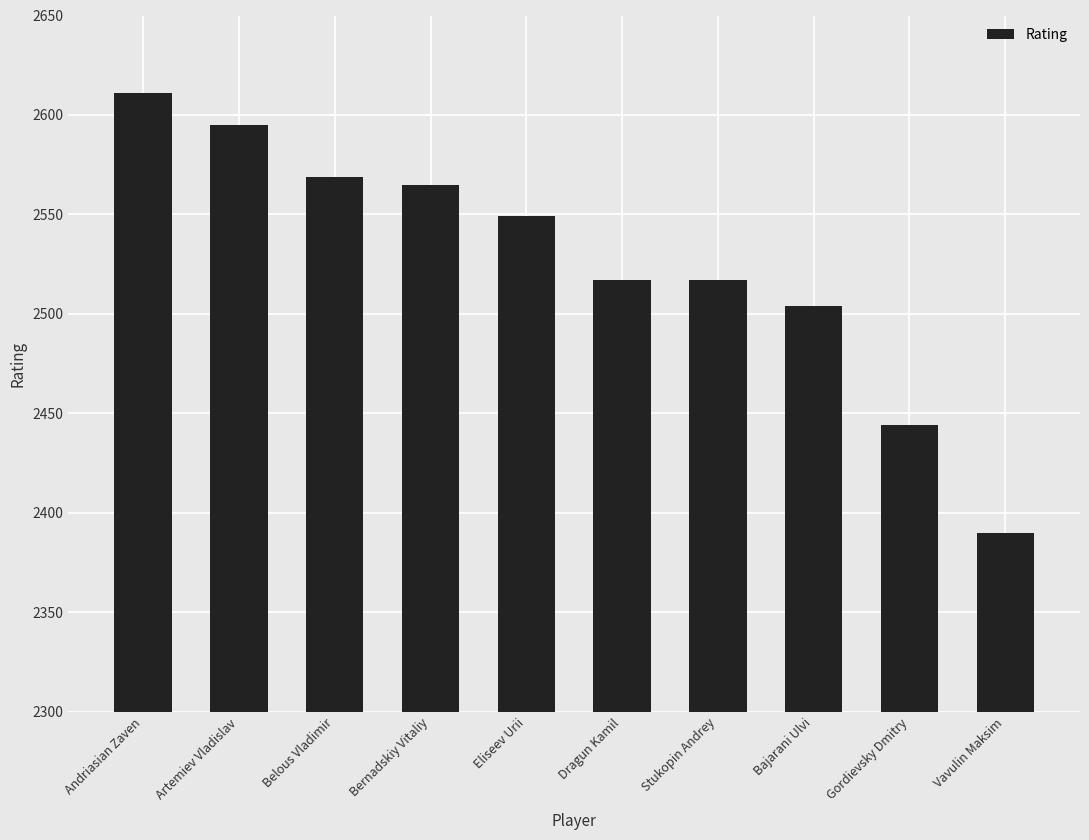

What is the label of the 2nd bar from the left?

Artemiev Vladislav